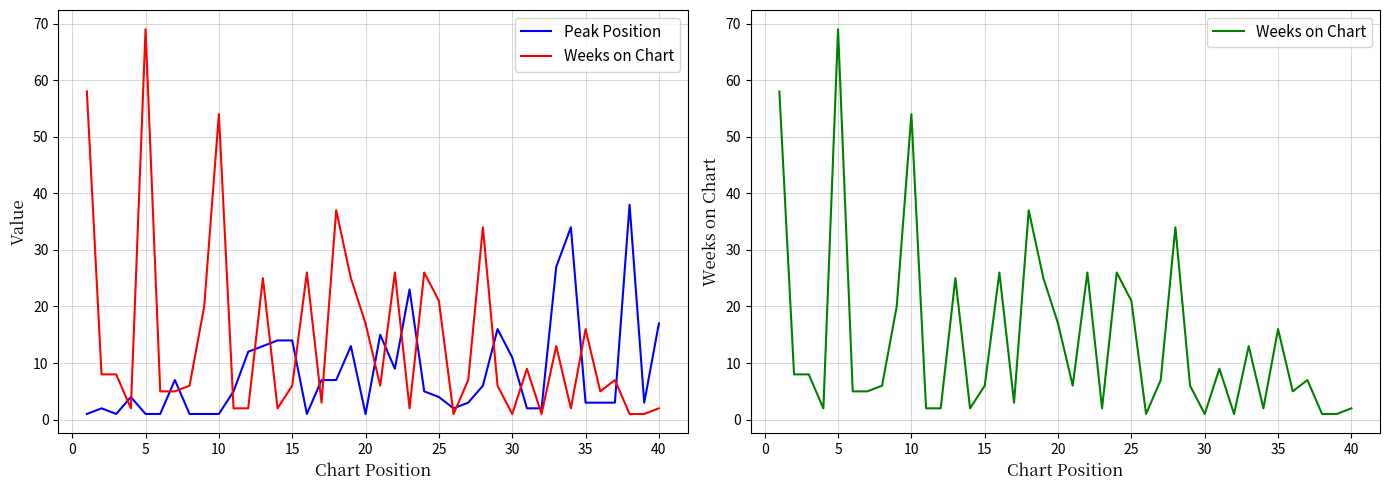

Reading left to right, transcribe all the data shown in this chart.

Peak Position: 1	2	1	4	1	1	7	1	1	1	5	12	13	14	14	1	7	7	13	1	15	9	23	5	4	2	3	6	16	11	2	2	27	34	3	3	3	38	3	17
Weeks on Chart: 58	8	8	2	69	5	5	6	20	54	2	2	25	2	6	26	3	37	25	17	6	26	2	26	21	1	7	34	6	1	9	1	13	2	16	5	7	1	1	2